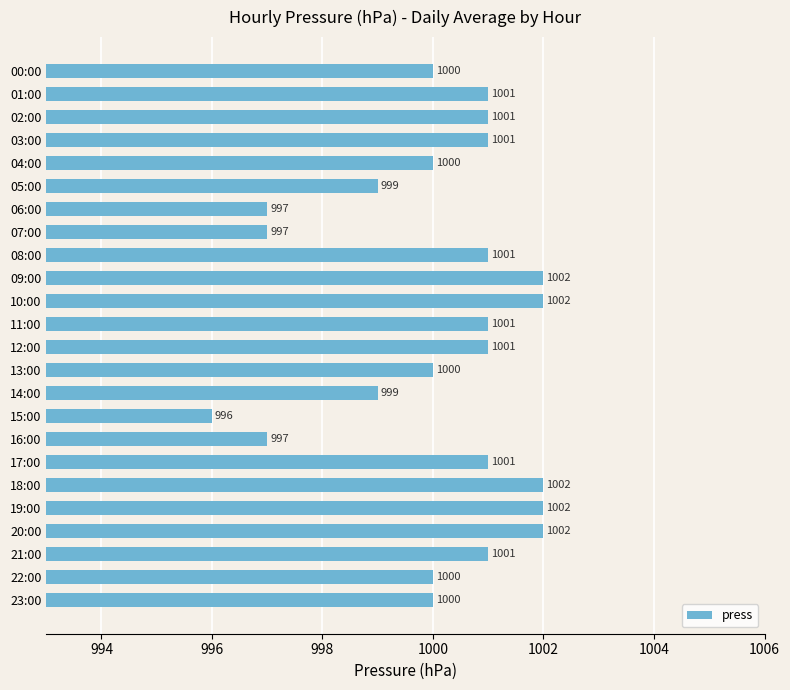

How many values are below 1001?

11